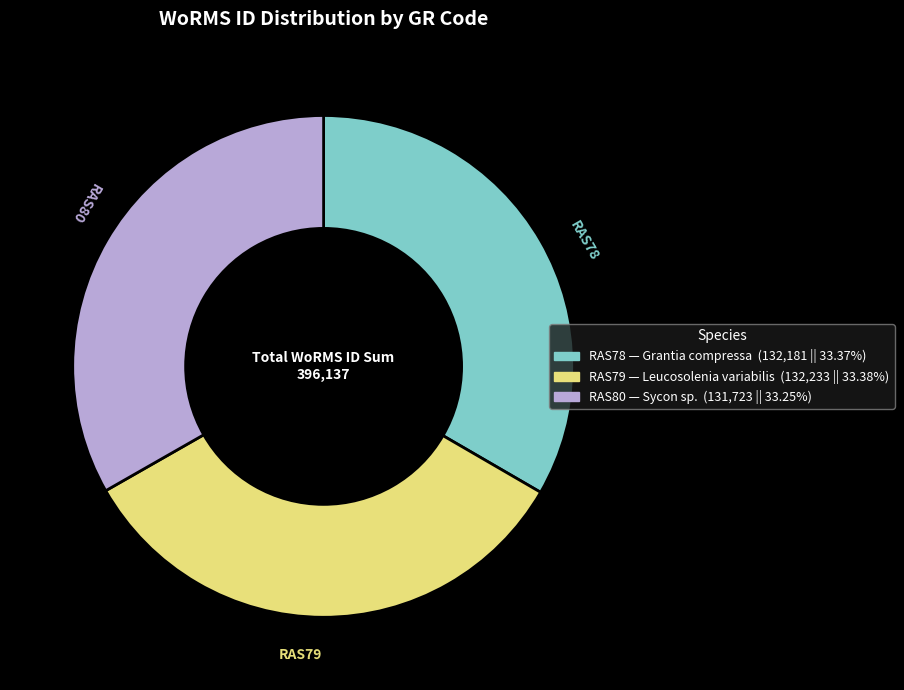

Does RAS79 represent more than half of the total?

No